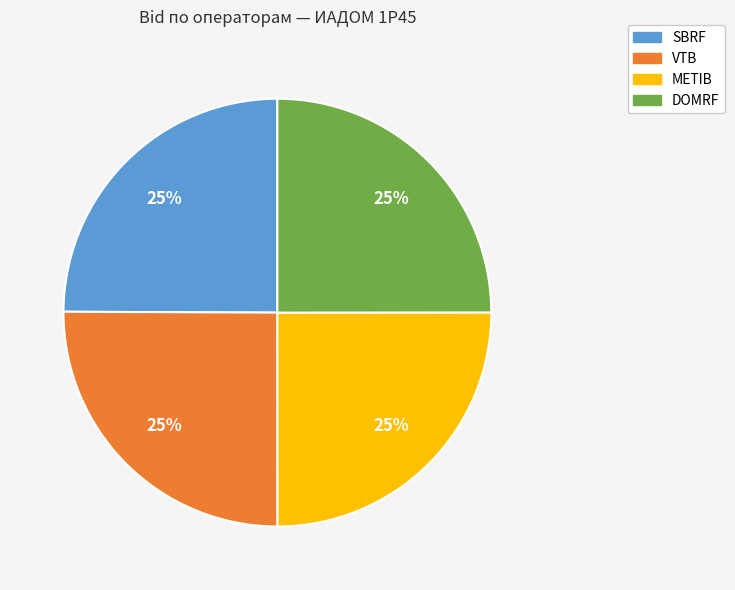

True or false: METIB accounts for 25% of the total.

True